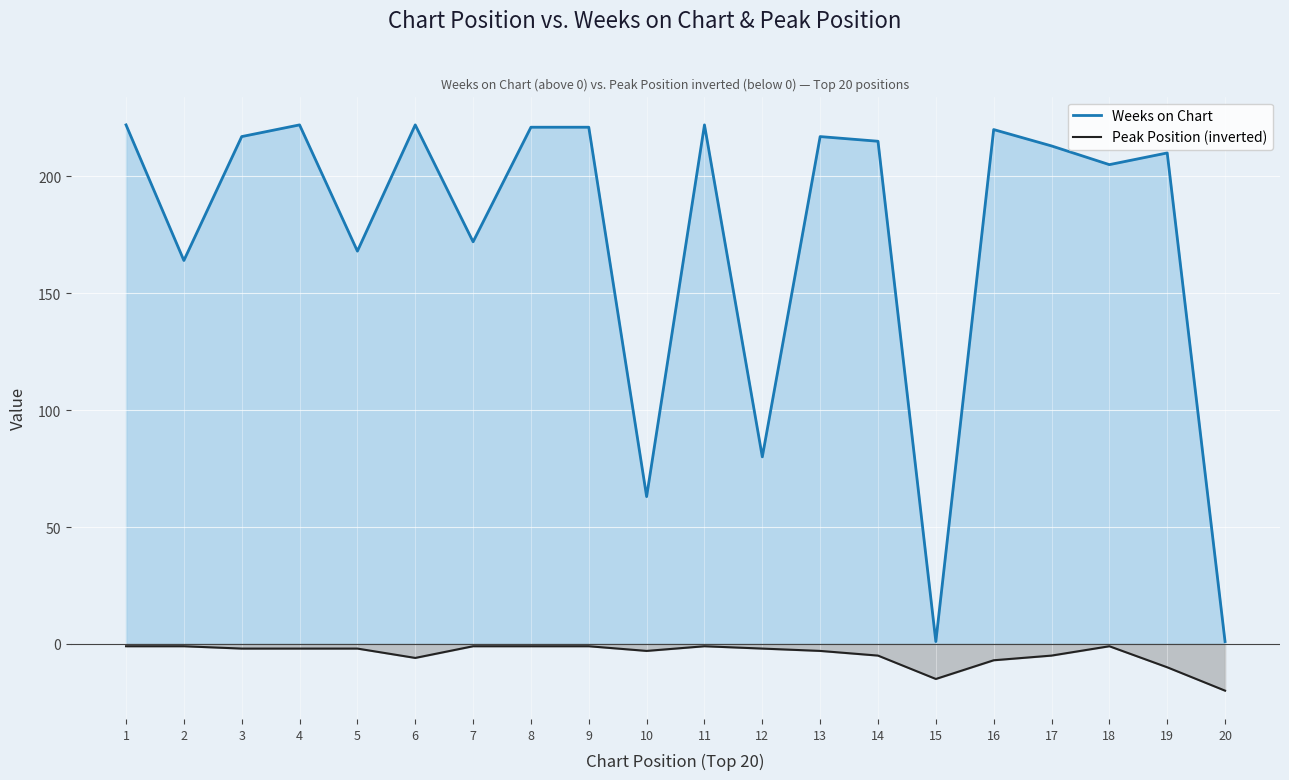

The value of Peak Position (inverted) at 10 is -5. True or false?

False